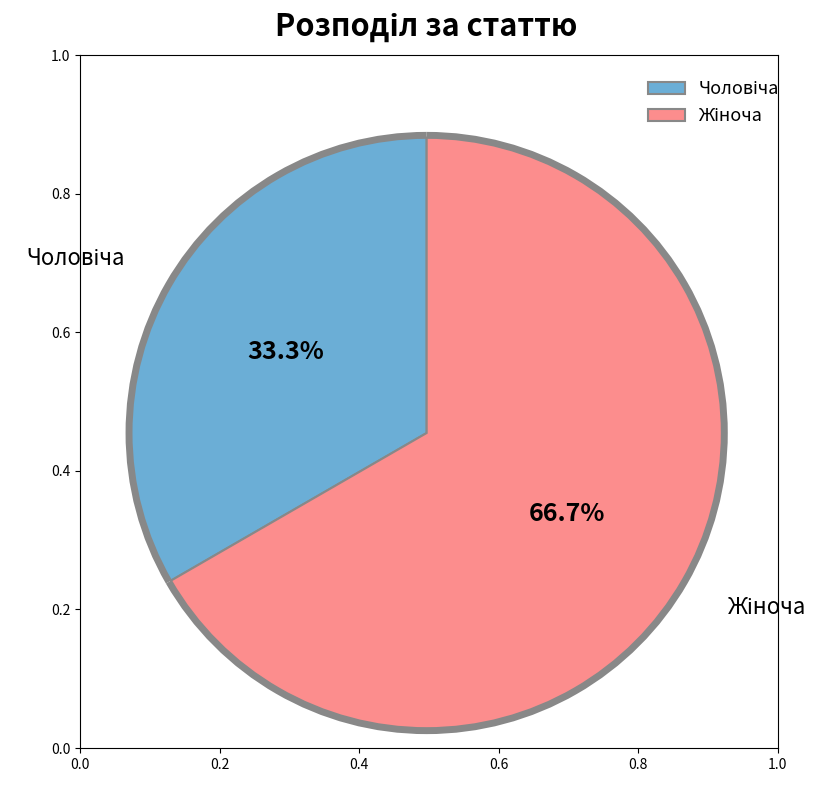

To the nearest percent, what is the combined percentage of Чоловіча and Жіноча?

100%